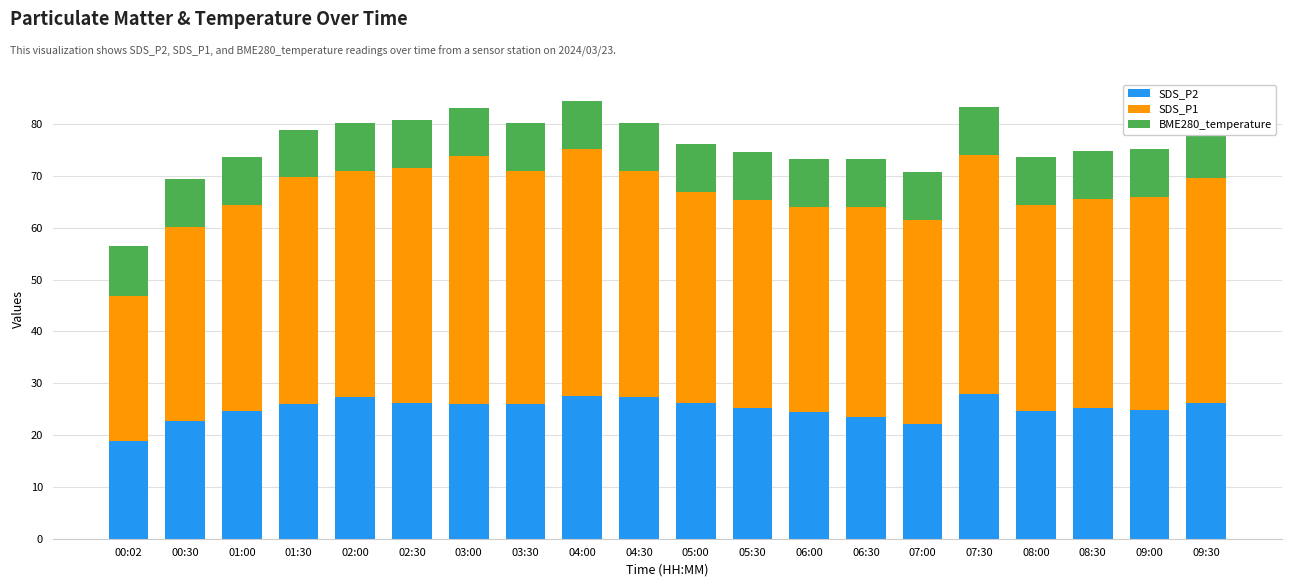

Which category has the lowest value in the SDS_P2 series?

00:02